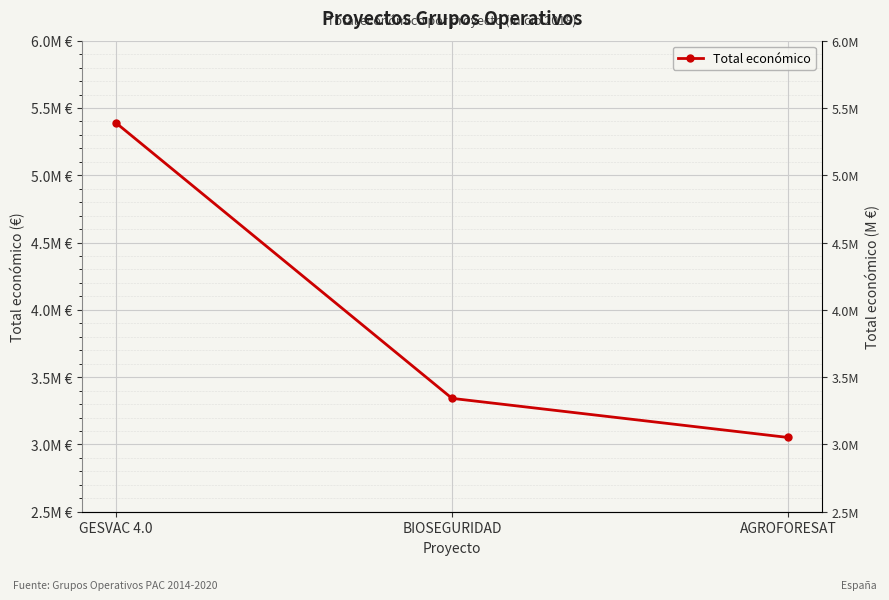

Which label corresponds to the largest value in the chart?

GESVAC 4.0